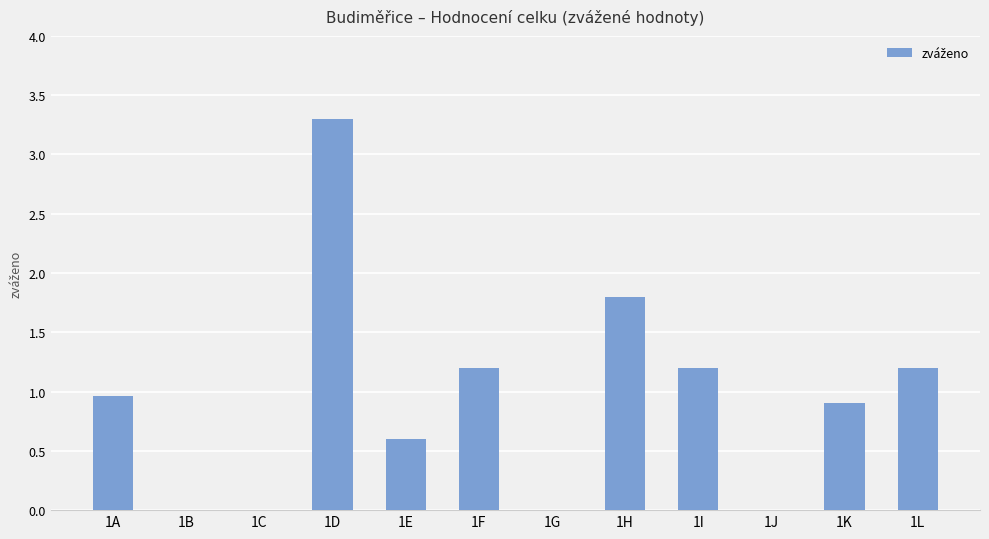

What is the sum of the values at 1D and 1I?

4.5